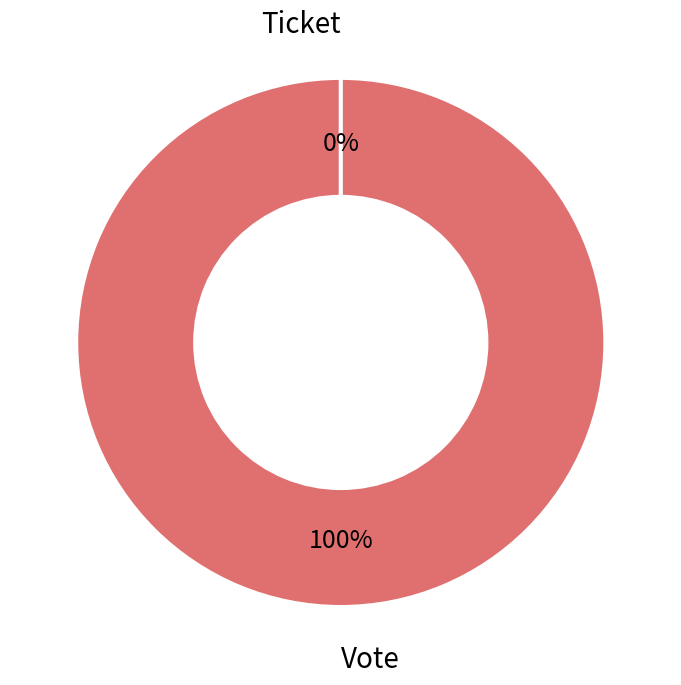

Count the number of slices in the pie.

2